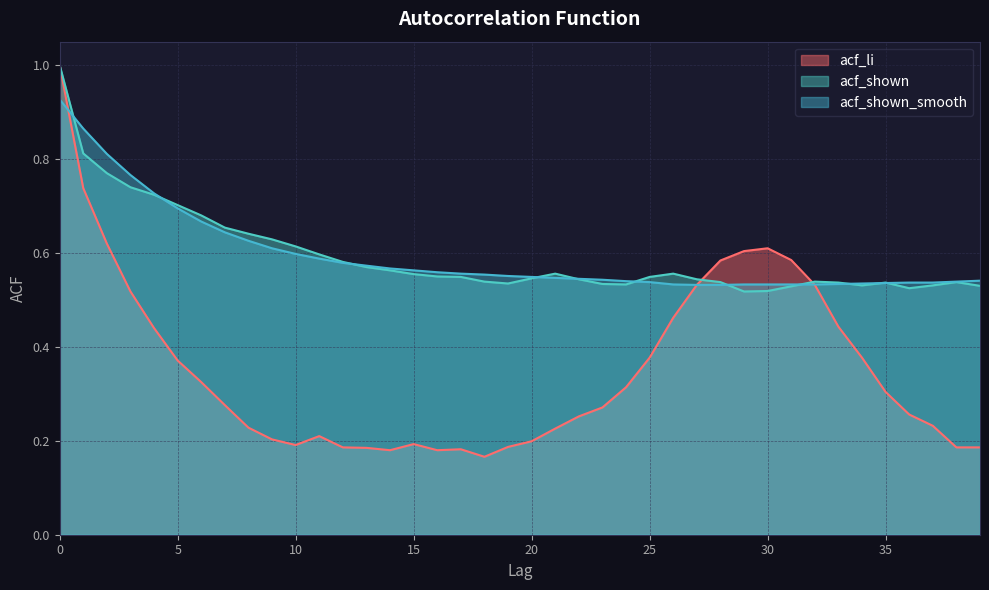

How many times do acf_shown and acf_shown_smooth cross each other?

11